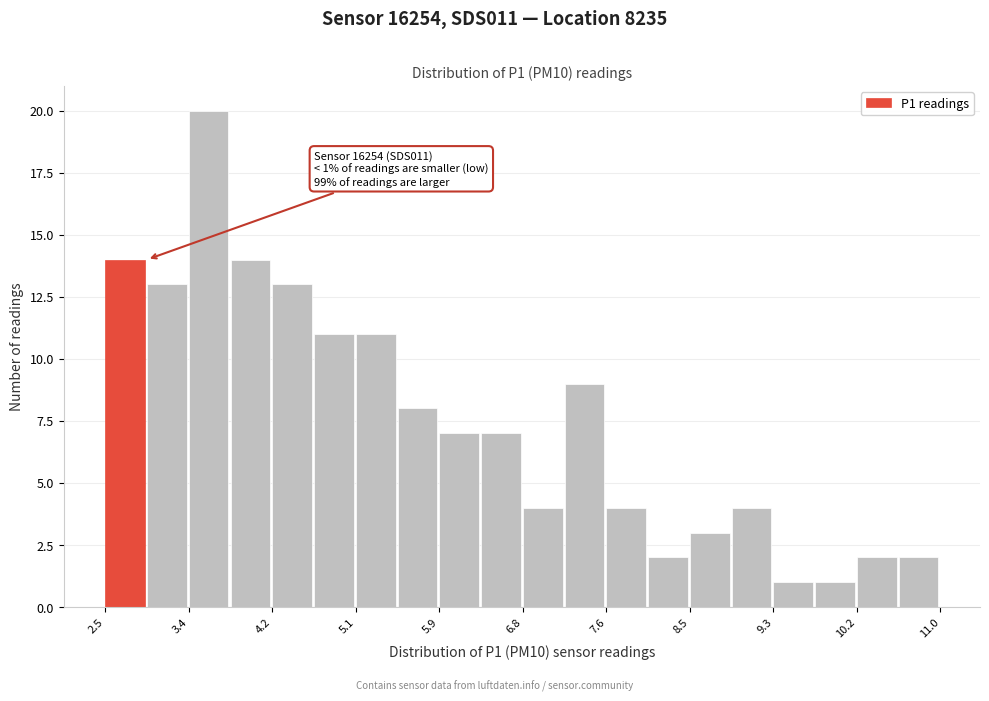

Over which range of the x-axis is the bar tallest?

3.4 to 3.8